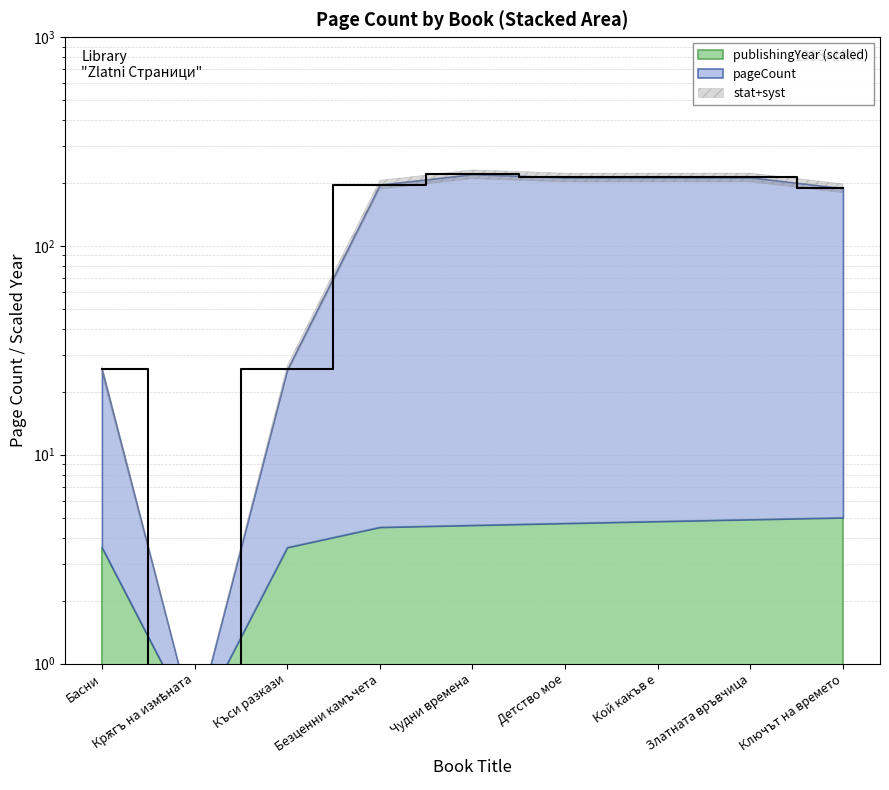

What is the difference between the values at Крѫгъ на измѣната and Къси разкази?

25.1